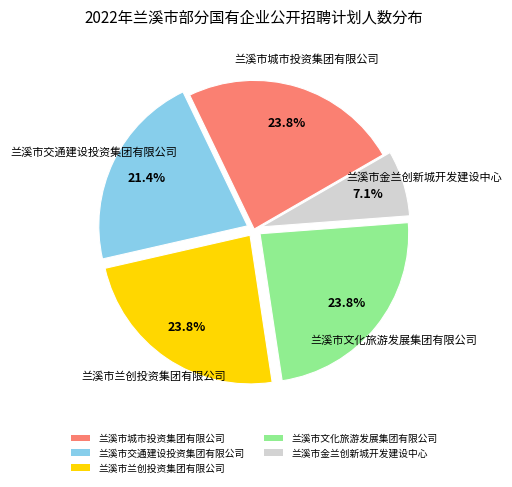

Is the sum of 兰溪市金兰创新城开发建设中心 and 兰溪市交通建设投资集团有限公司 greater than half?

No